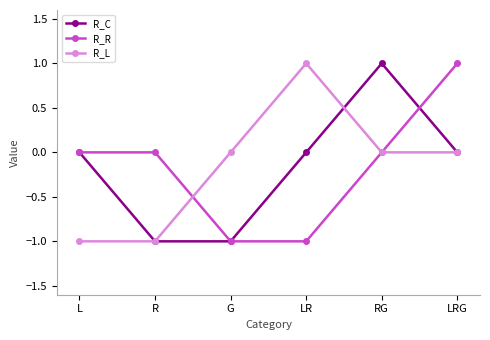

What is the maximum value for R_C?

1